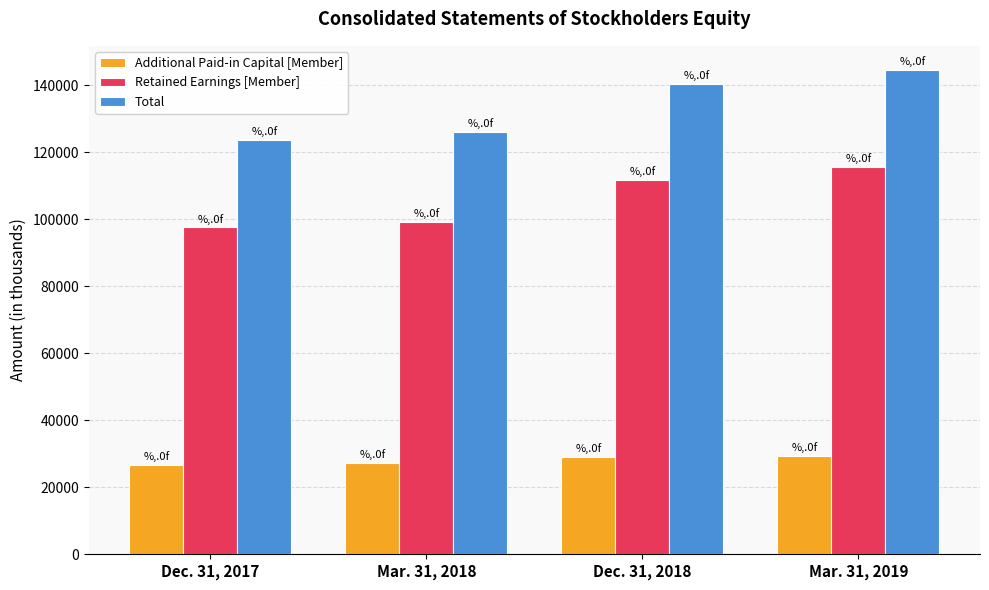

At which category does the chart reach its peak across all series?

Mar. 31, 2019